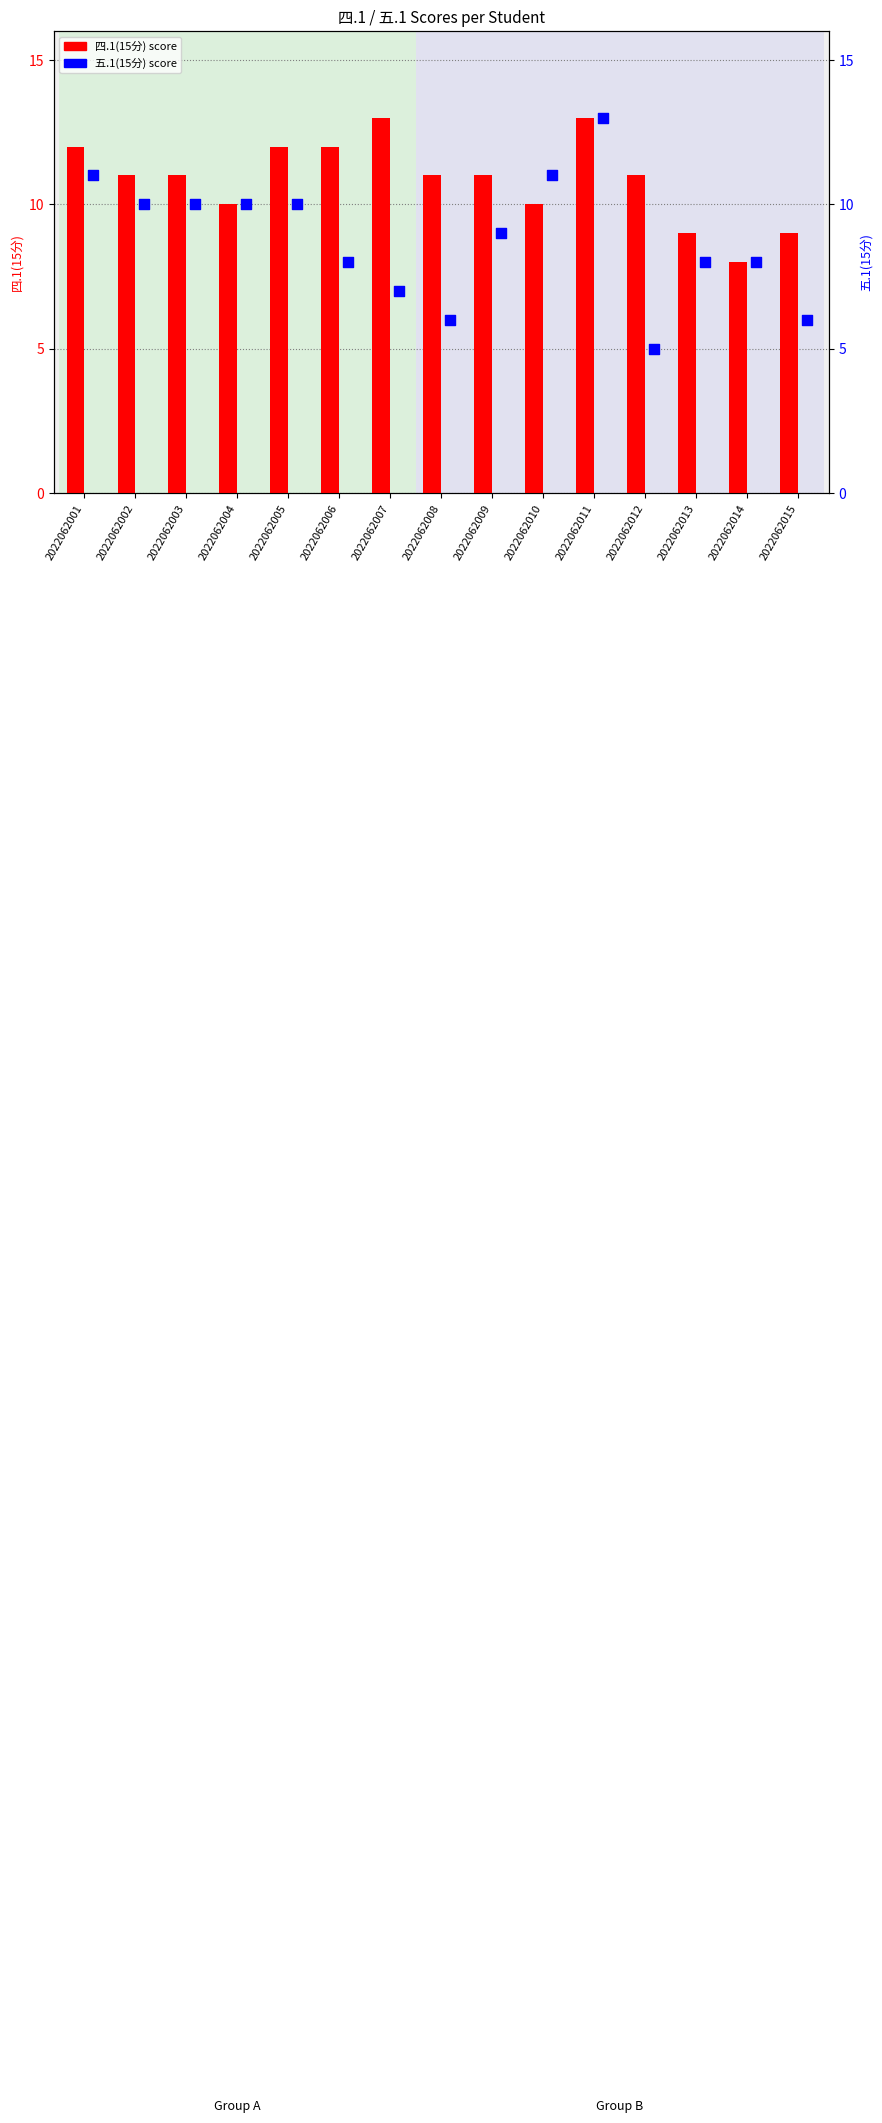

What are all the series names shown in the legend?

四.1(15分), 五.1(15分)